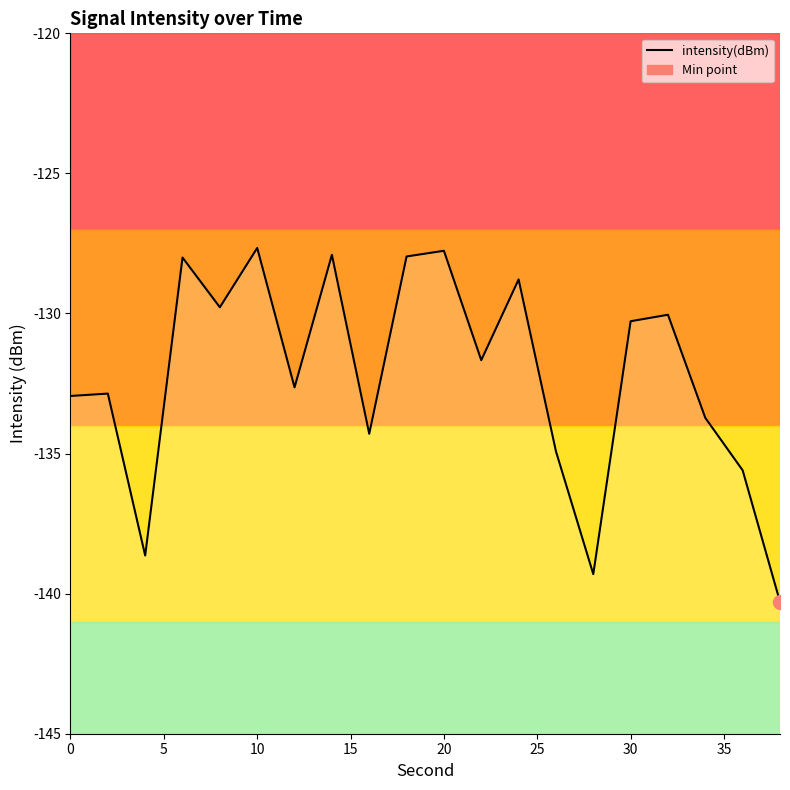

What is the difference between the second highest and second lowest values?

11.5